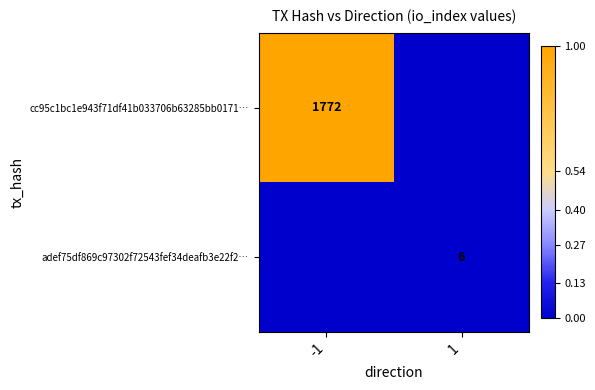

True or false: cc95c1bc1e943f71df41b033706b63285bb0171… has a value of 631 at -1.

False